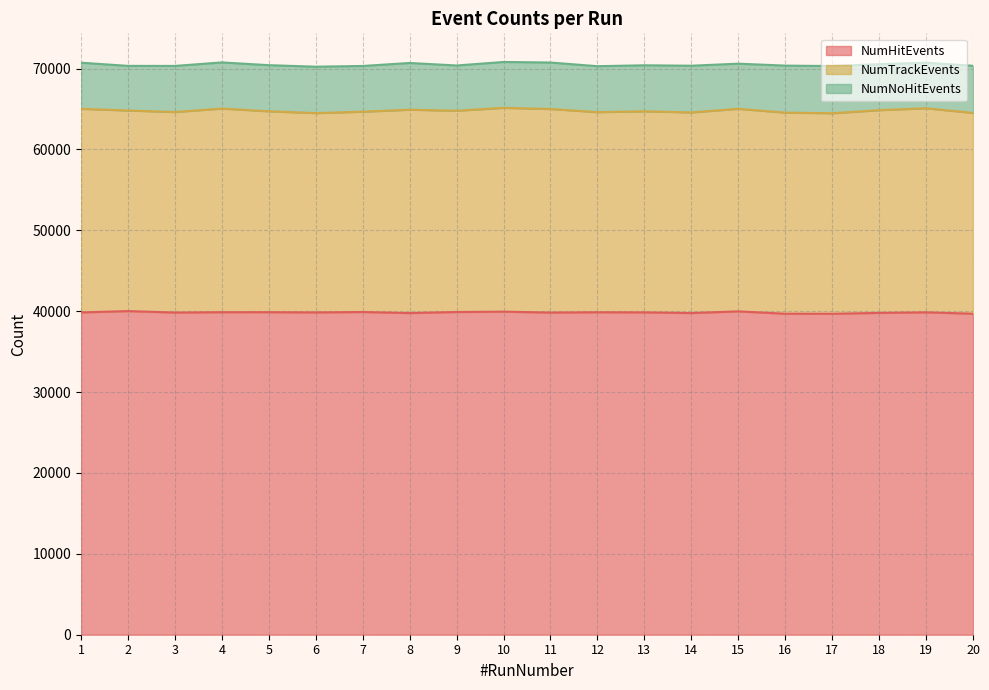

True or false: NumTrackEvents has more than 1 points higher than both neighbors.

True